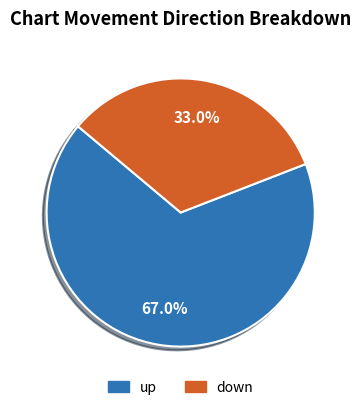

Rank the categories by value from highest to lowest.

up, down